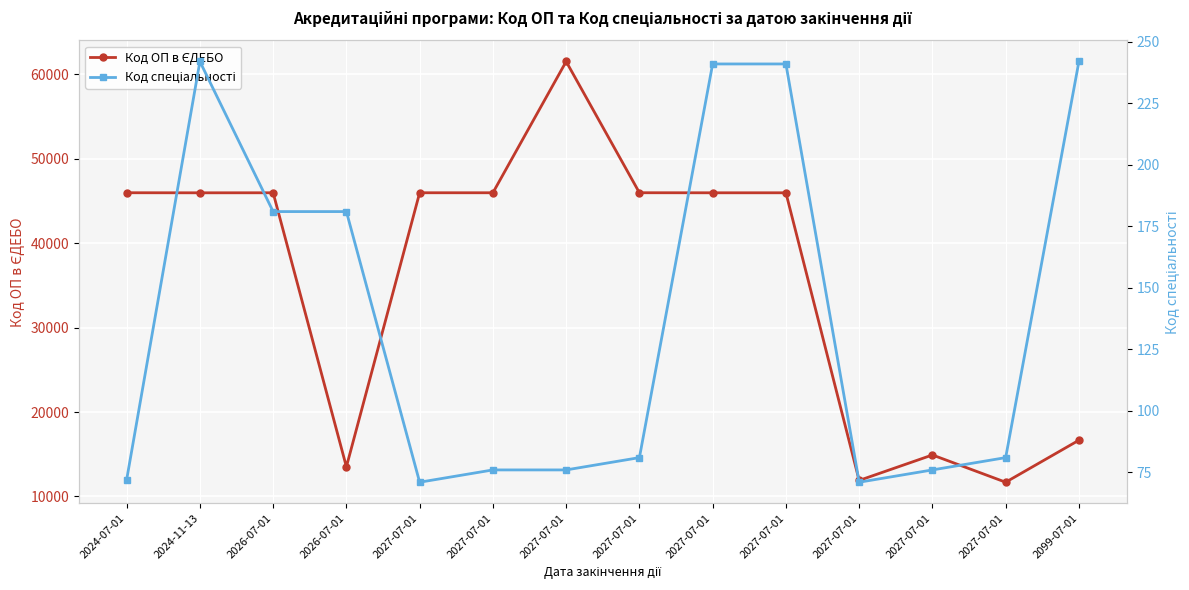

Which category has the lowest value in the Код ОП в ЄДЕБО series?

2027-07-01